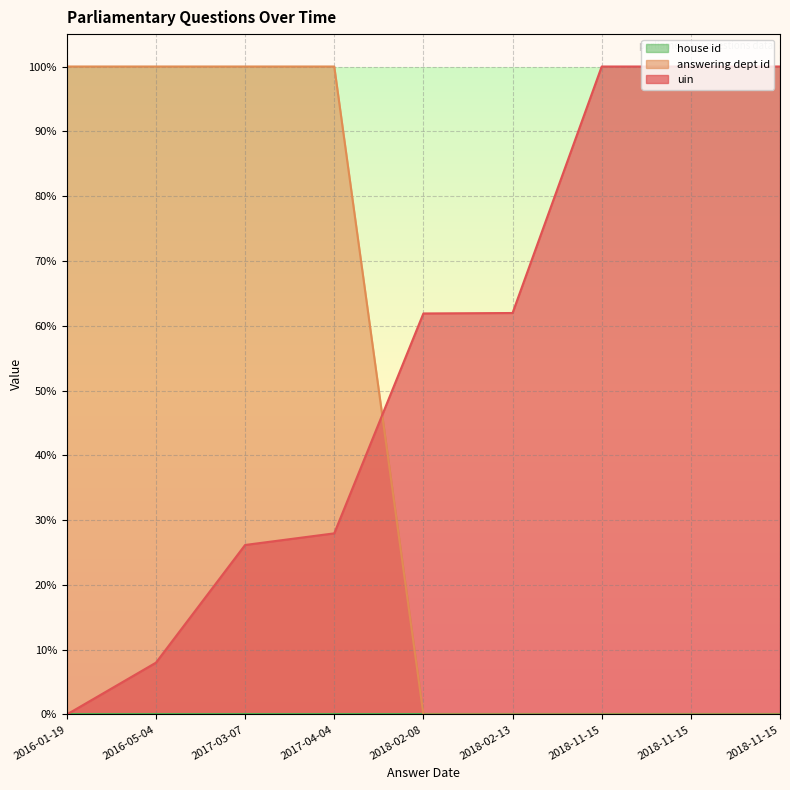

How many lines are shown in the chart?

3